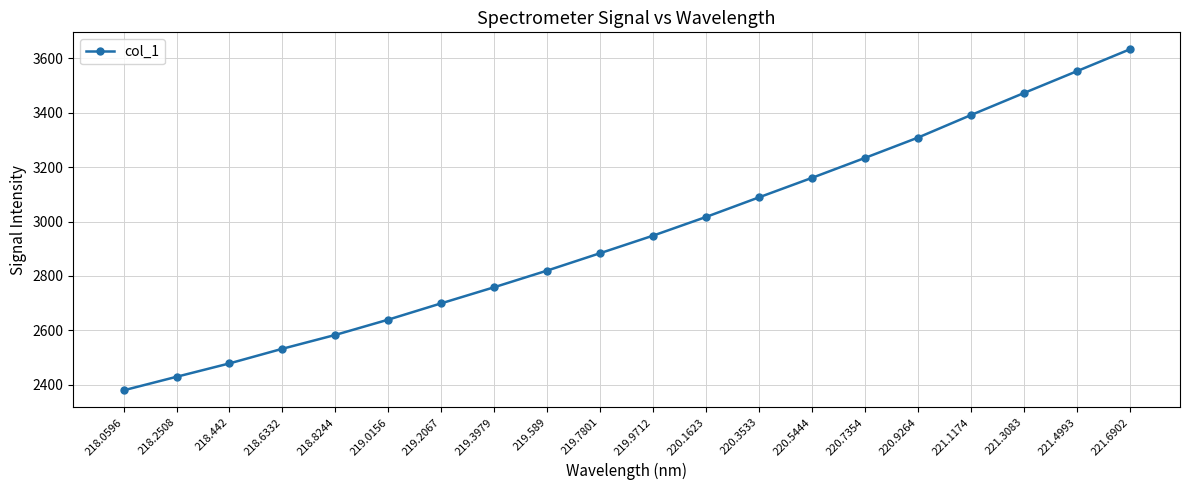

The value at 221.4993 is 3553.0. True or false?

True